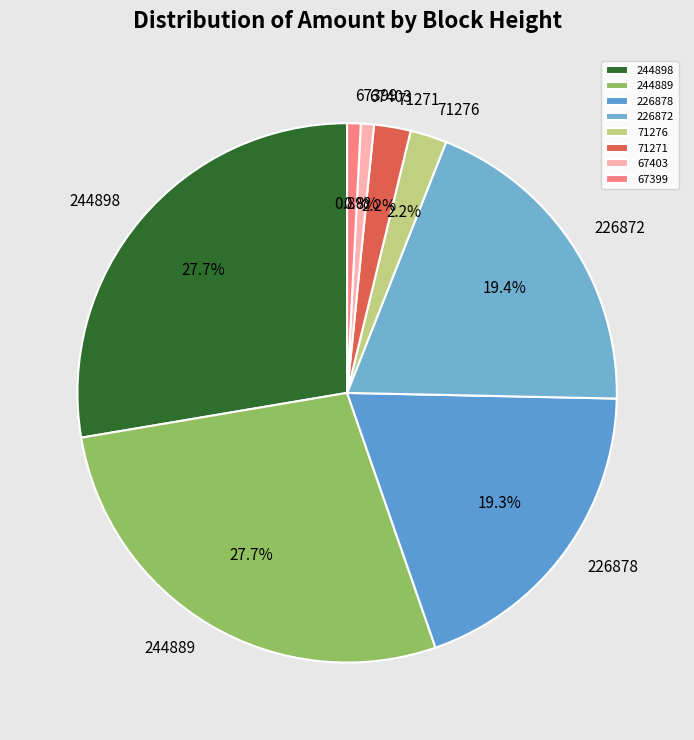

Between 244889 and 67403, which is larger?

244889